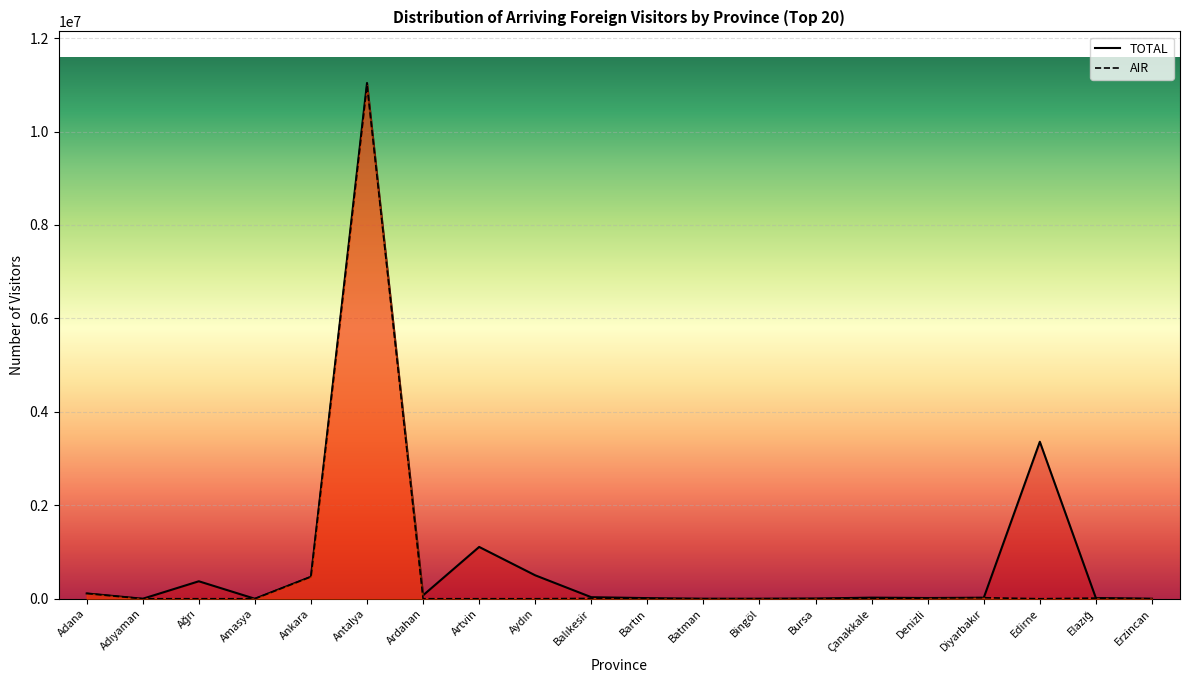

Which category has the lowest value across all series?

Adıyaman